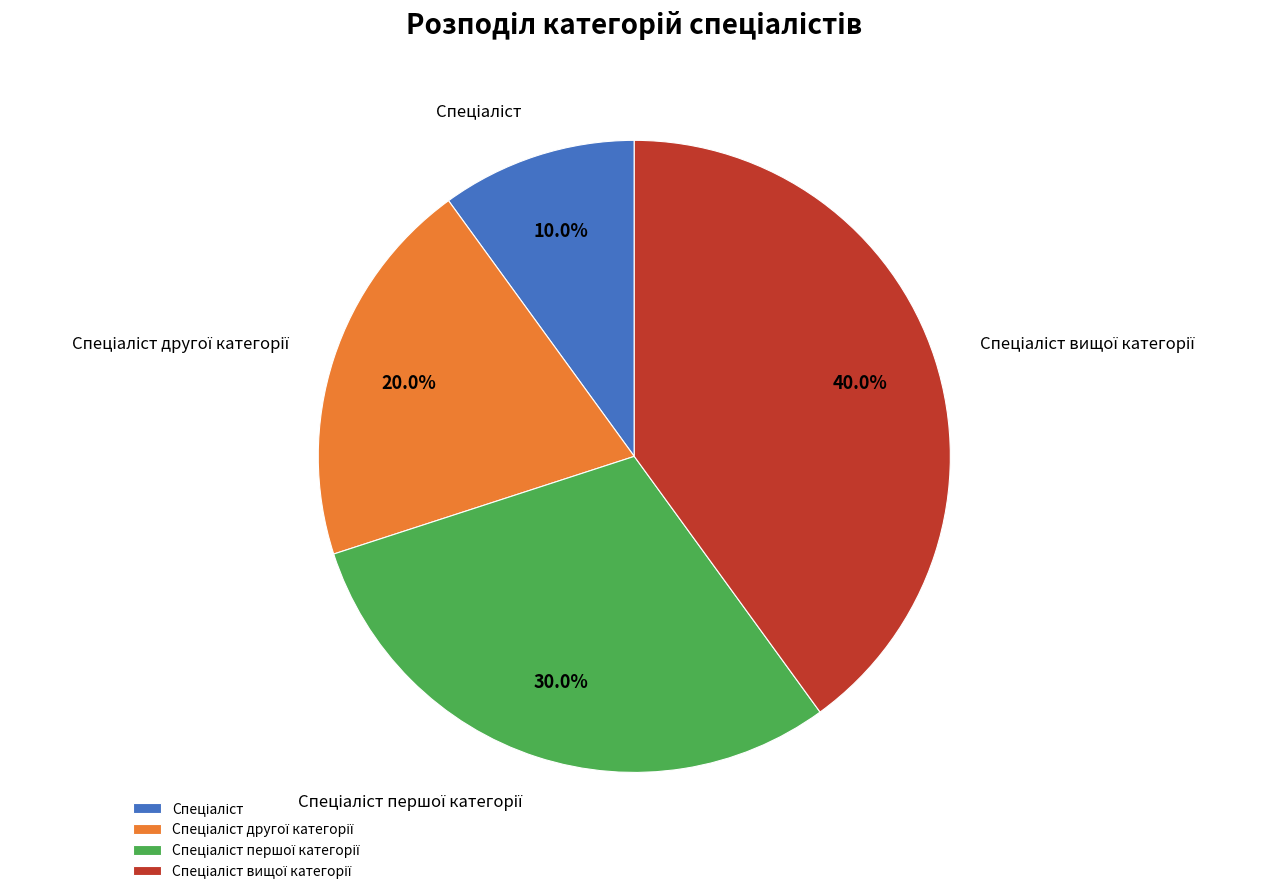

Is there any slice that represents more than half of the pie?

No